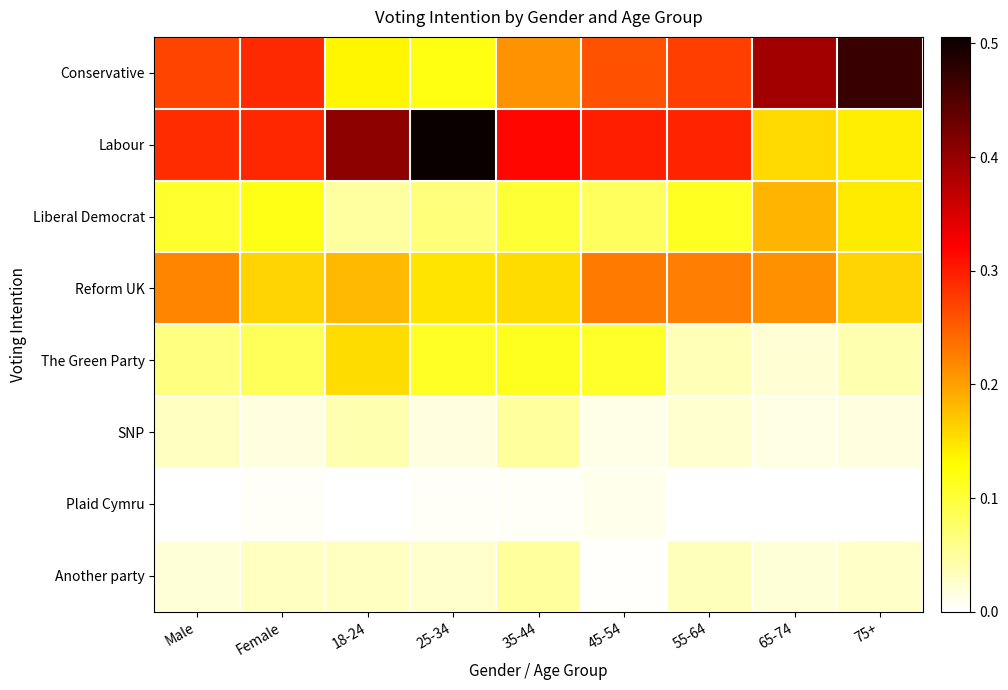

Which series has the largest total across all categories?

Labour